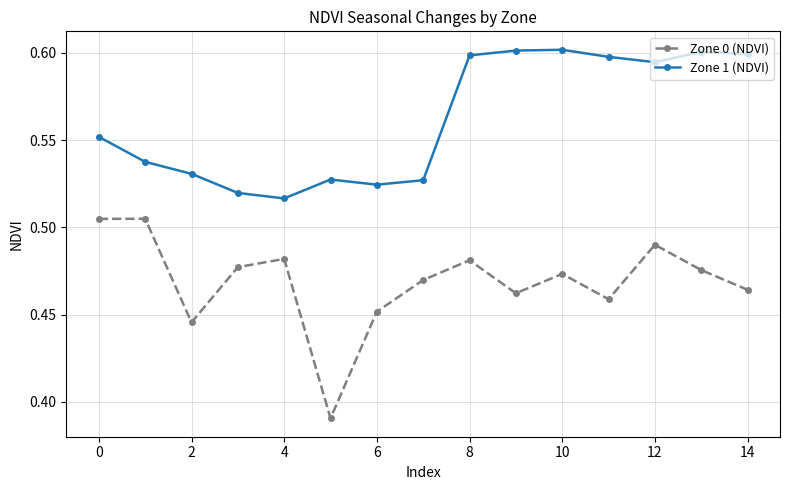

At how many categories does at least one series exceed 0?

15